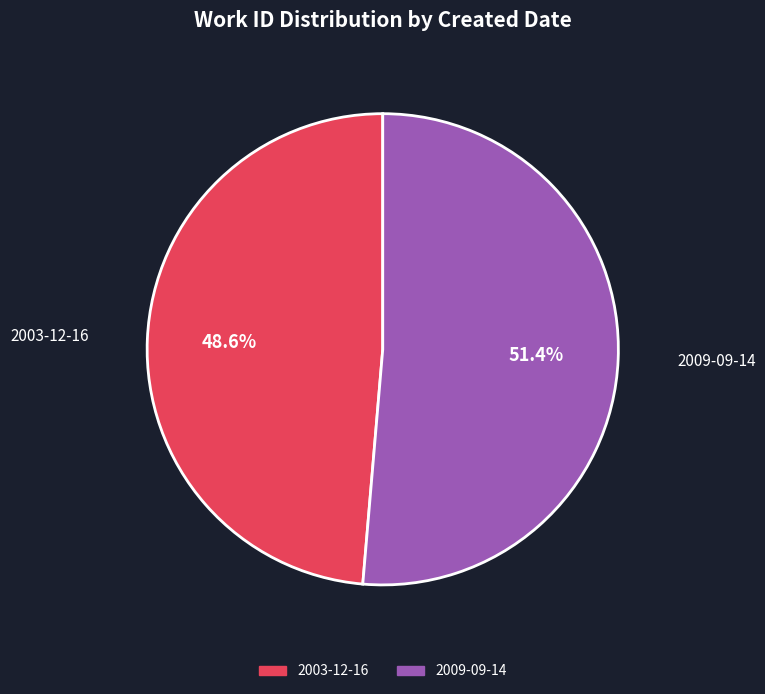

What percentage is the 2009-09-14 slice, to the nearest percent?

51%